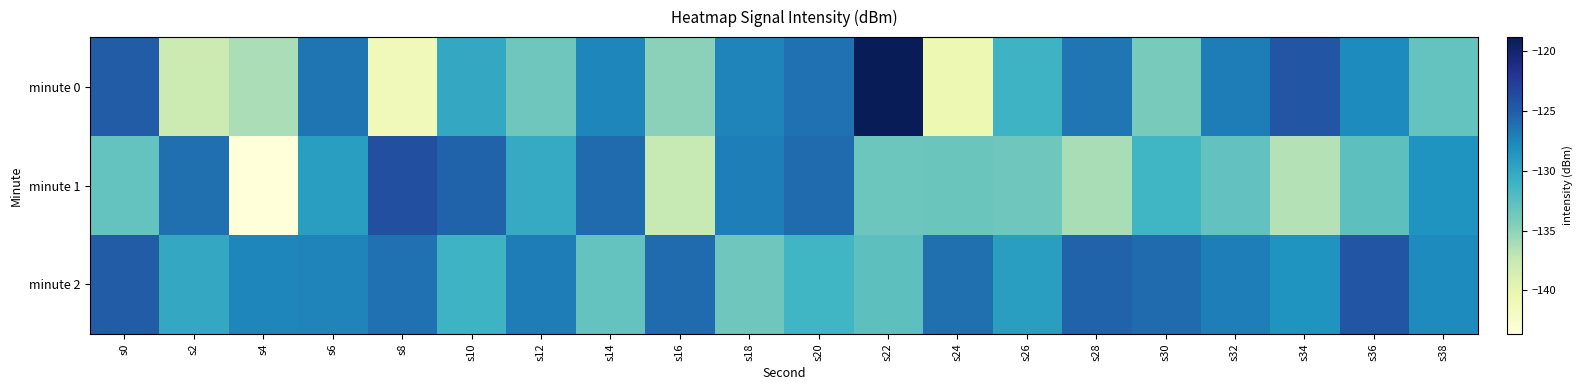

Which series changed the most between s6 and s10?

minute 1